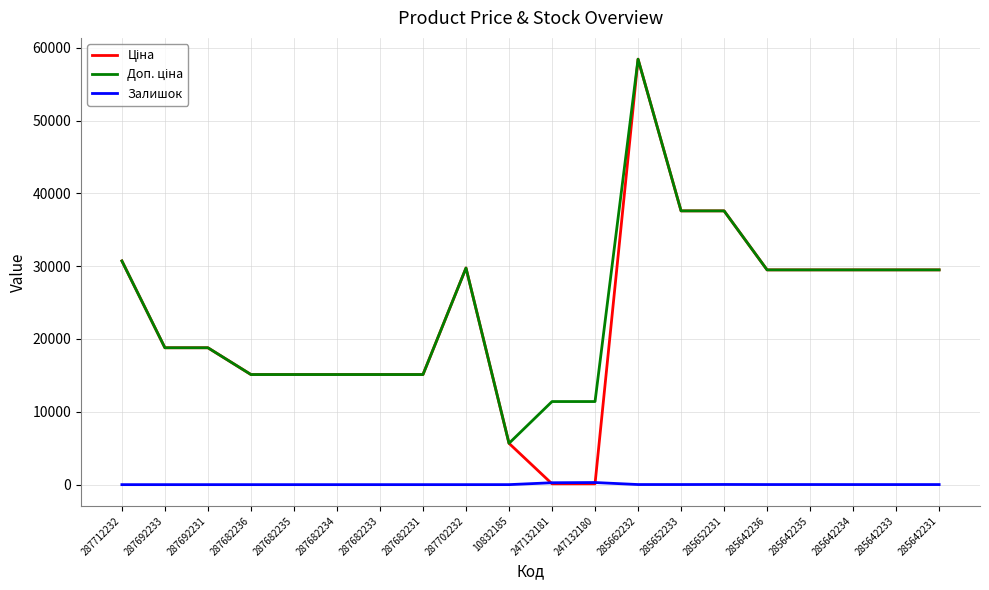

What is the spread (max minus min) of values at 287682235?

15120.0